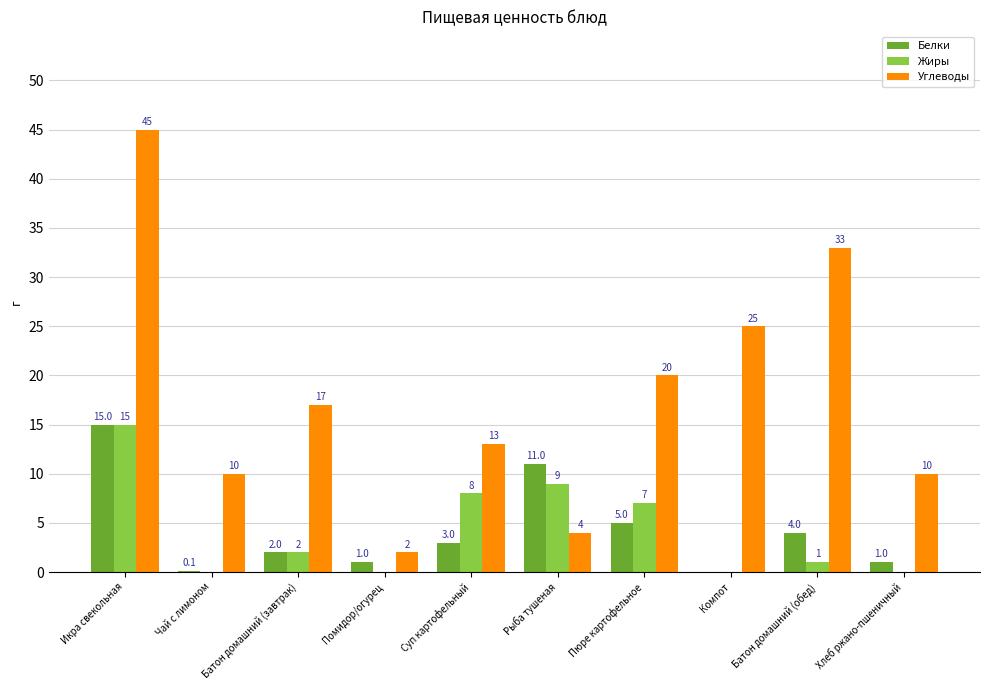

What is the sum of the Углеводы values at Икра свекольная and Чай с лимоном?

55.0